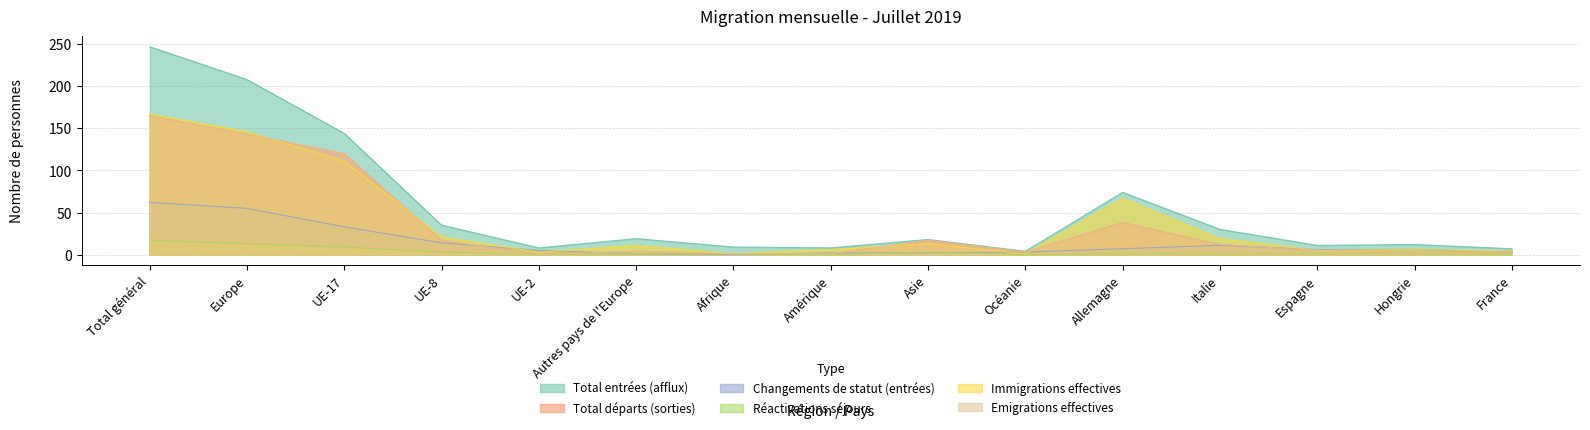

Which category has the lowest value in the Total entrées (afflux) series?

Océanie